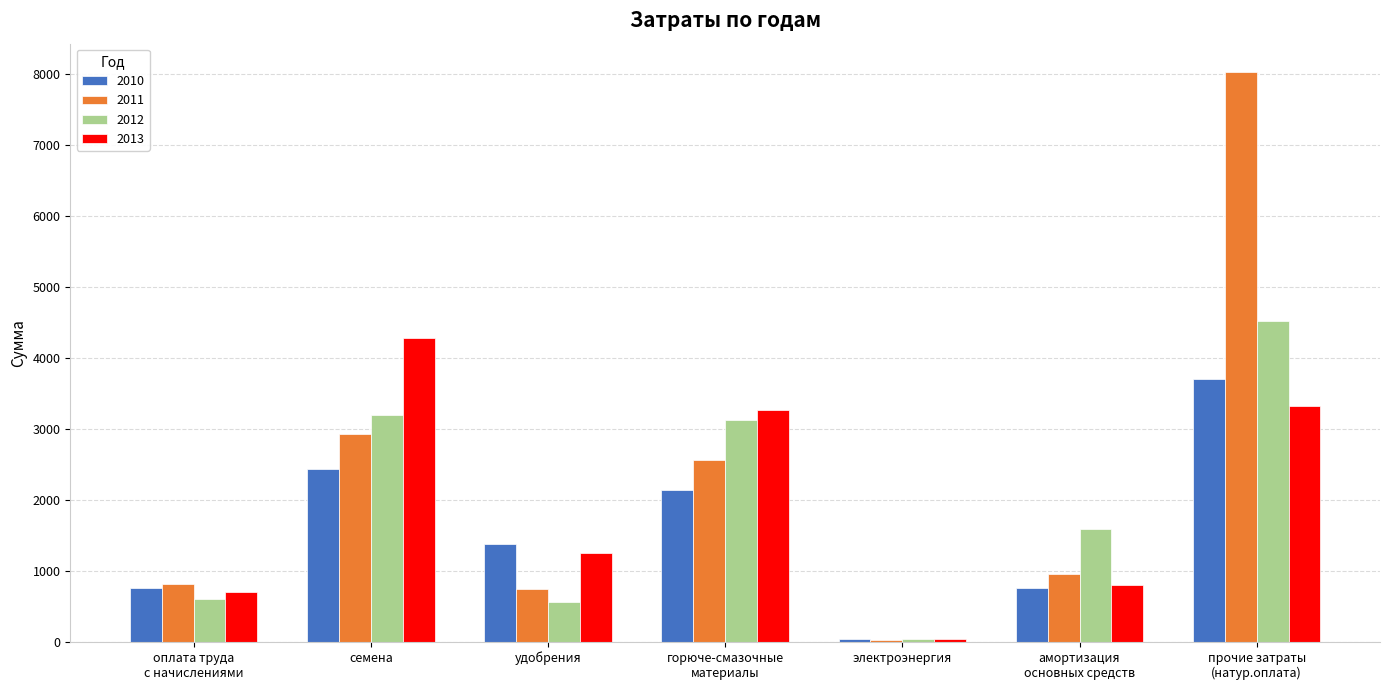

Between семена and удобрения, which series saw the biggest shift?

2013